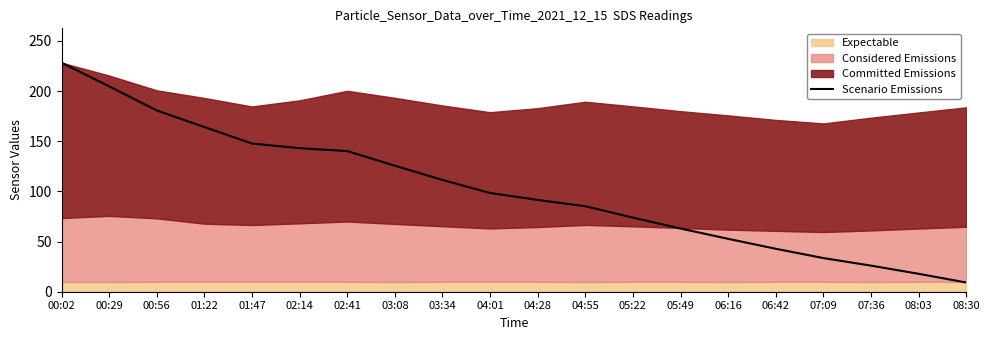

What is the difference between the values at 07:09 and 06:42?

9.3